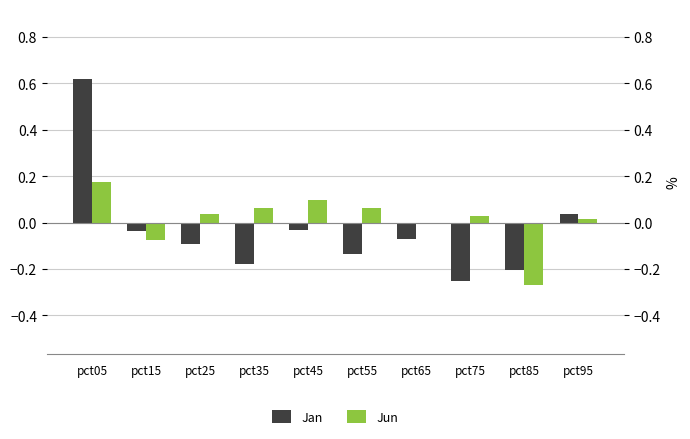

List the labels in order of Jan value, smallest first.

pct75, pct85, pct35, pct55, pct25, pct65, pct15, pct45, pct95, pct05